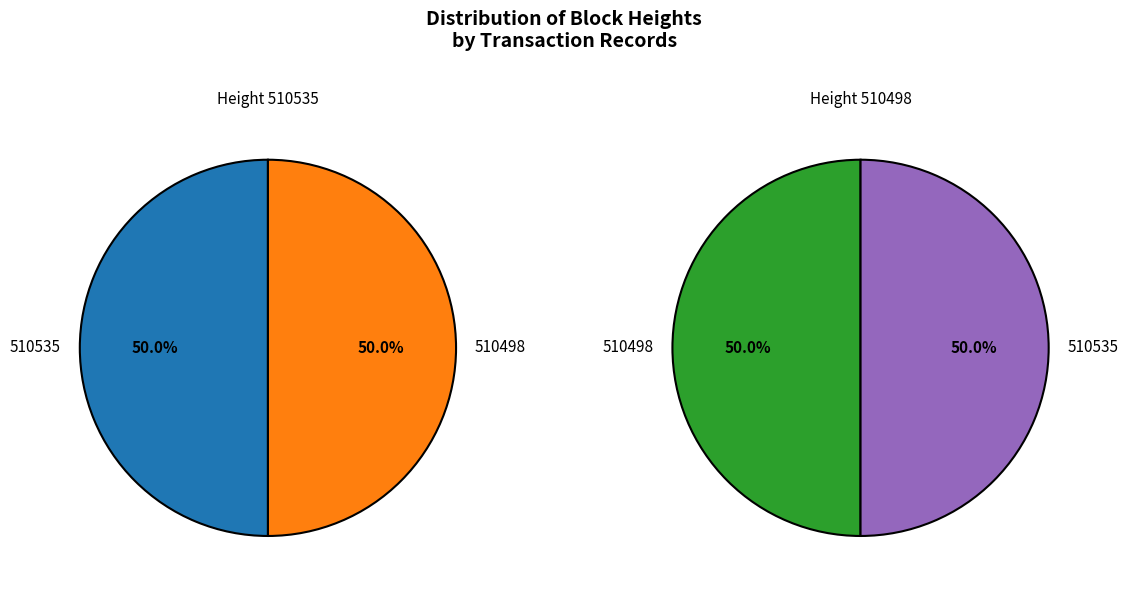

What is the smallest slice in the pie chart?

510498